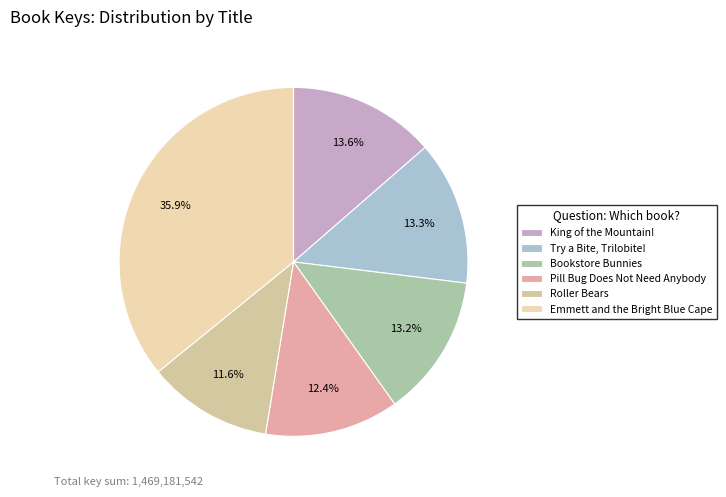

To the nearest percent, what is the average slice percentage?

17%